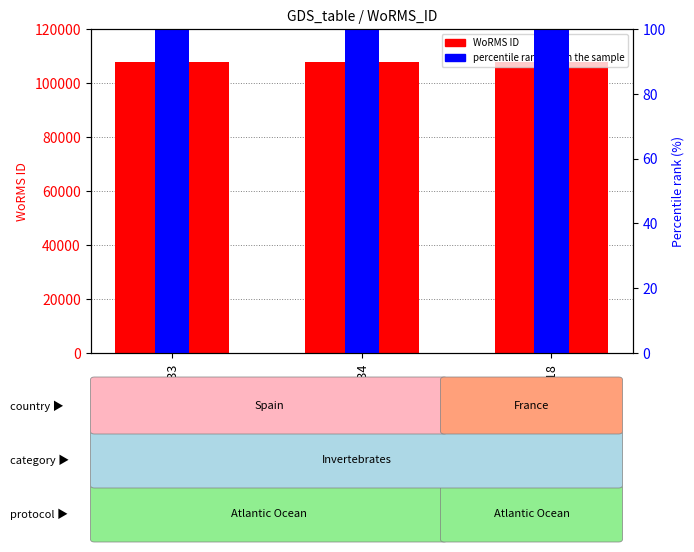

Which series has the largest range (max minus min)?

WoRMS ID